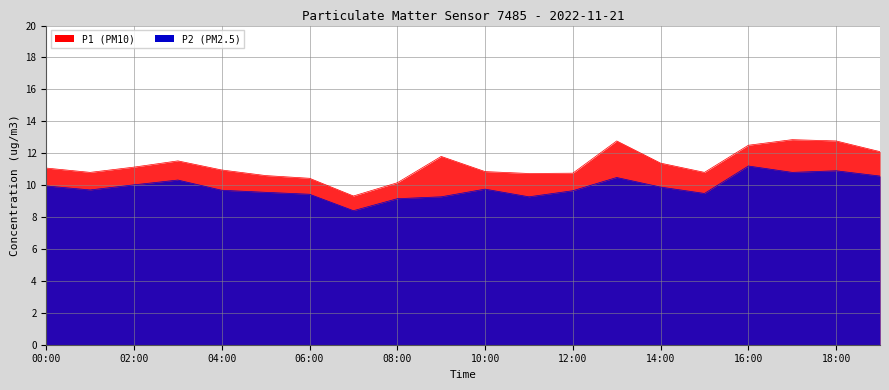

How many data points in P2 are above 9?

19